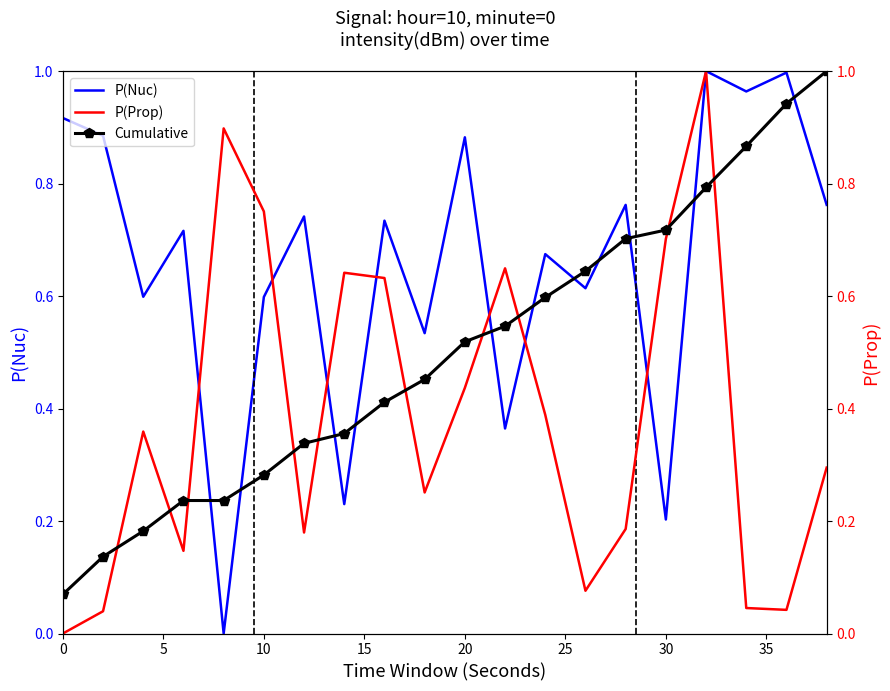

The P(Nuc) series shows 0.6 at 10. True or false?

True